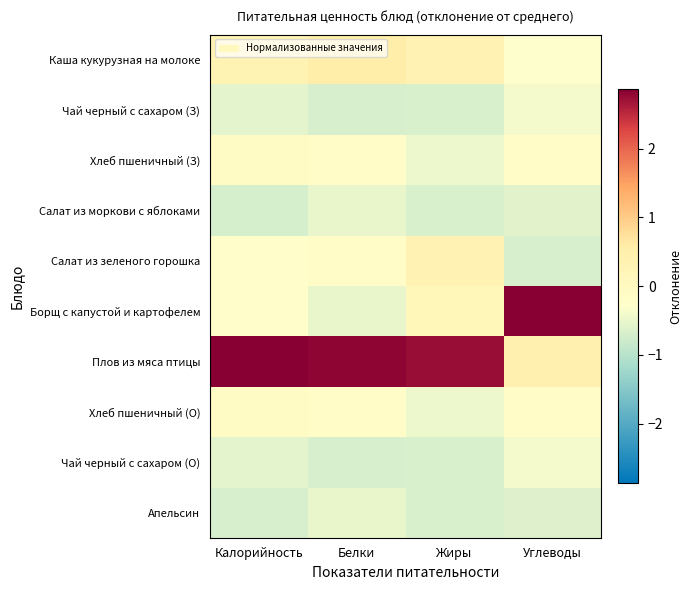

How many series are shown in this chart?

10